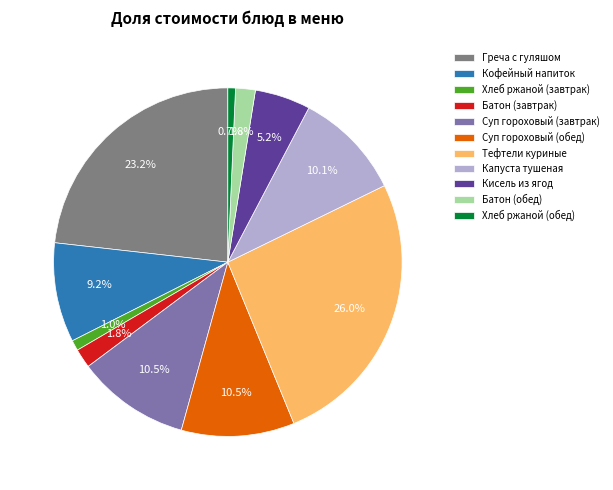

To the nearest percent, what is the combined percentage of Тефтели куриные and Хлеб ржаной (завтрак)?

27%